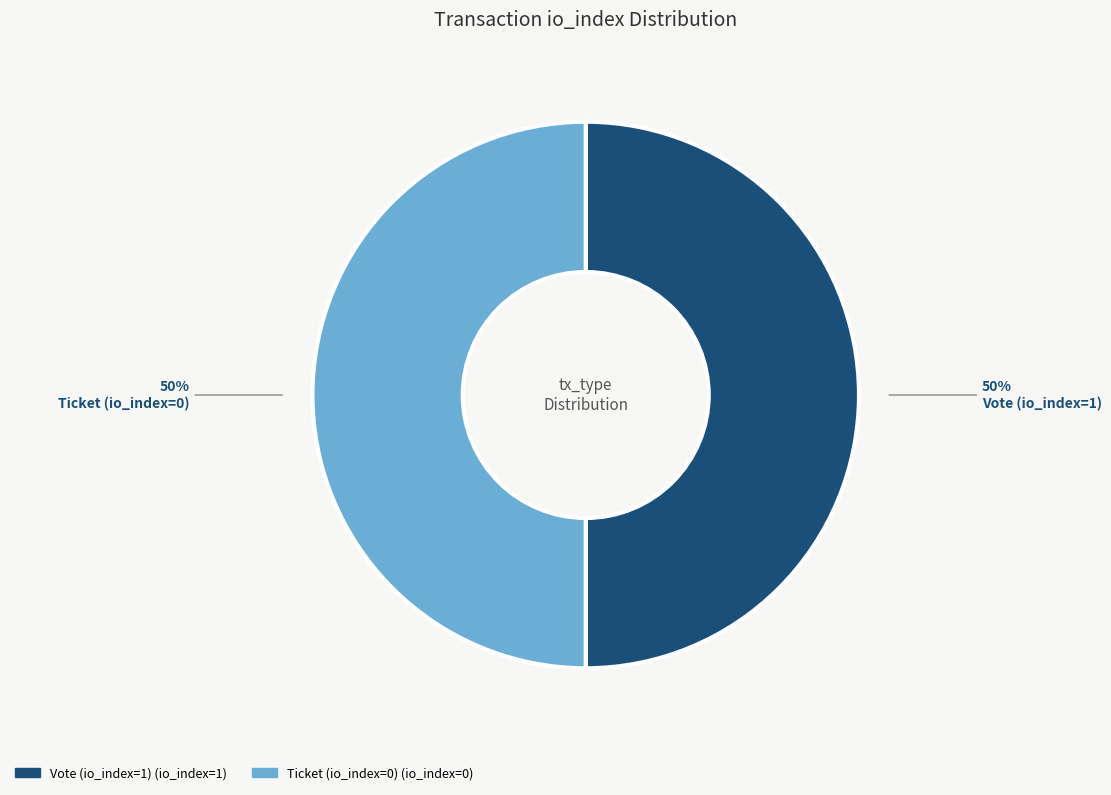

To the nearest percent, what portion does Vote (io_index=1) represent?

50%